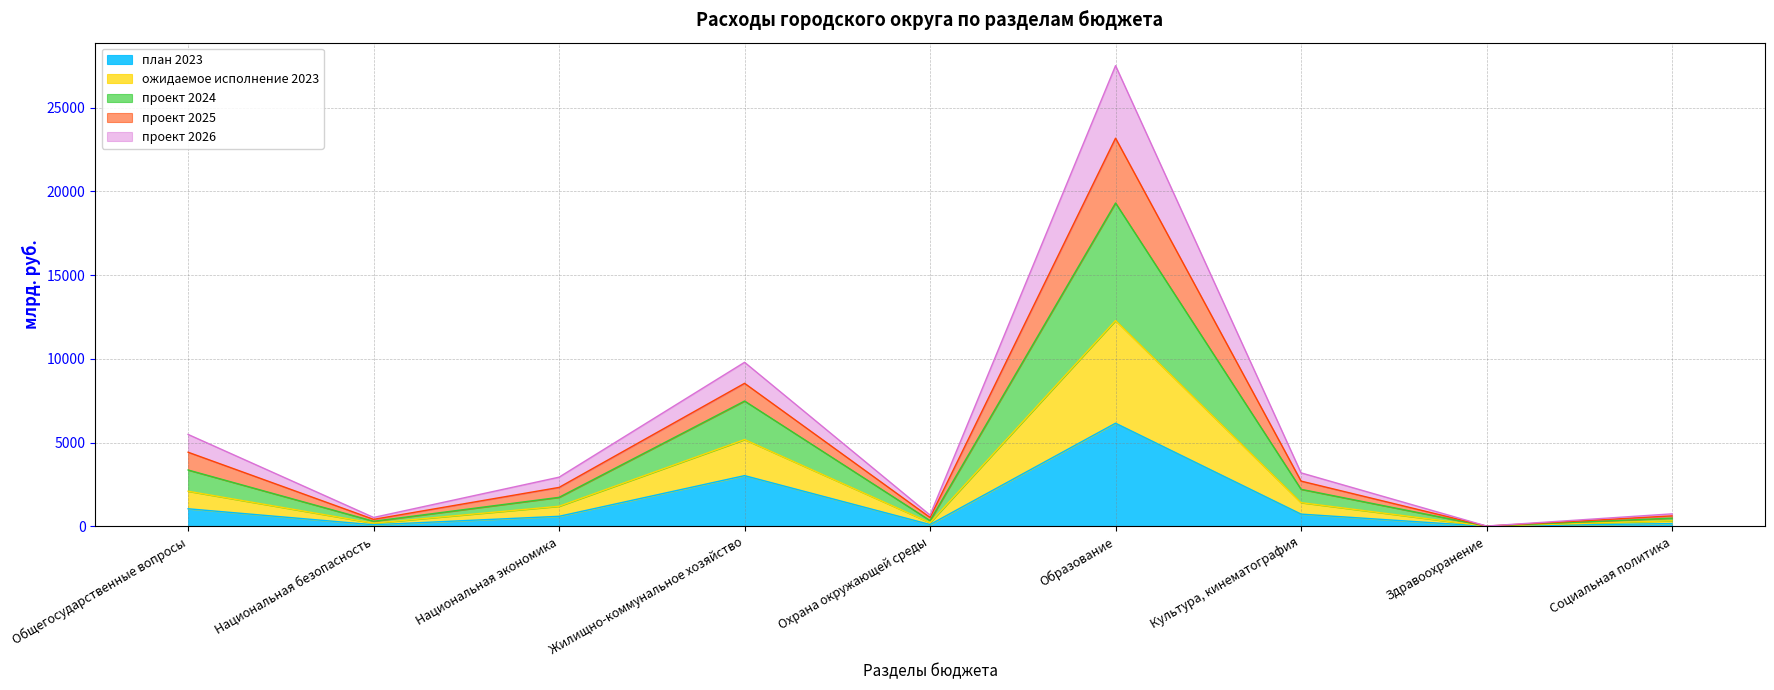

At which category is the sum across all series the highest?

Образование